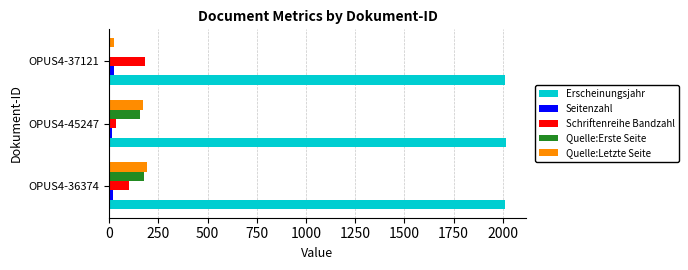

What is the sum of all Erscheinungsjahr values?

6039